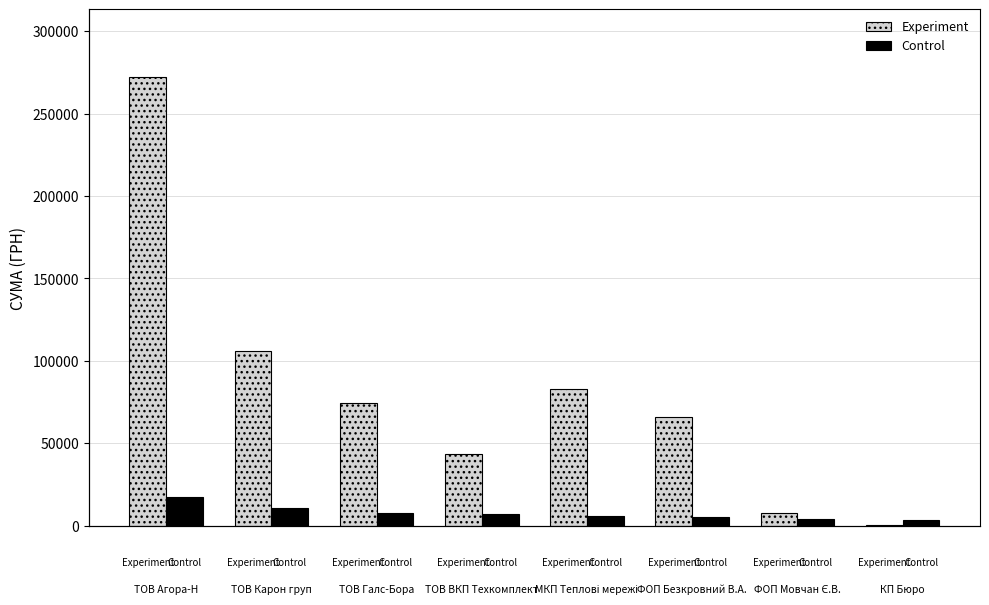

How many values in the Experiment series are below 74303?

4